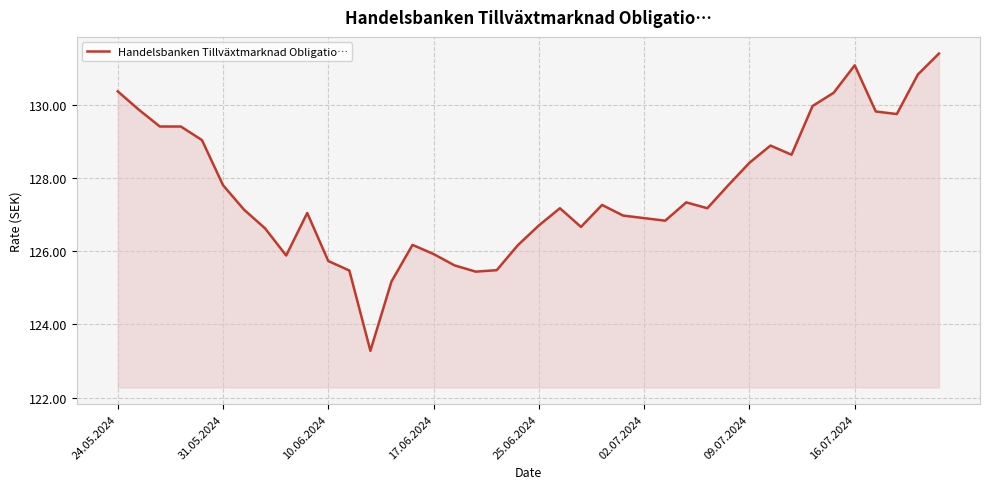

What is the maximum value shown in the chart?

131.4